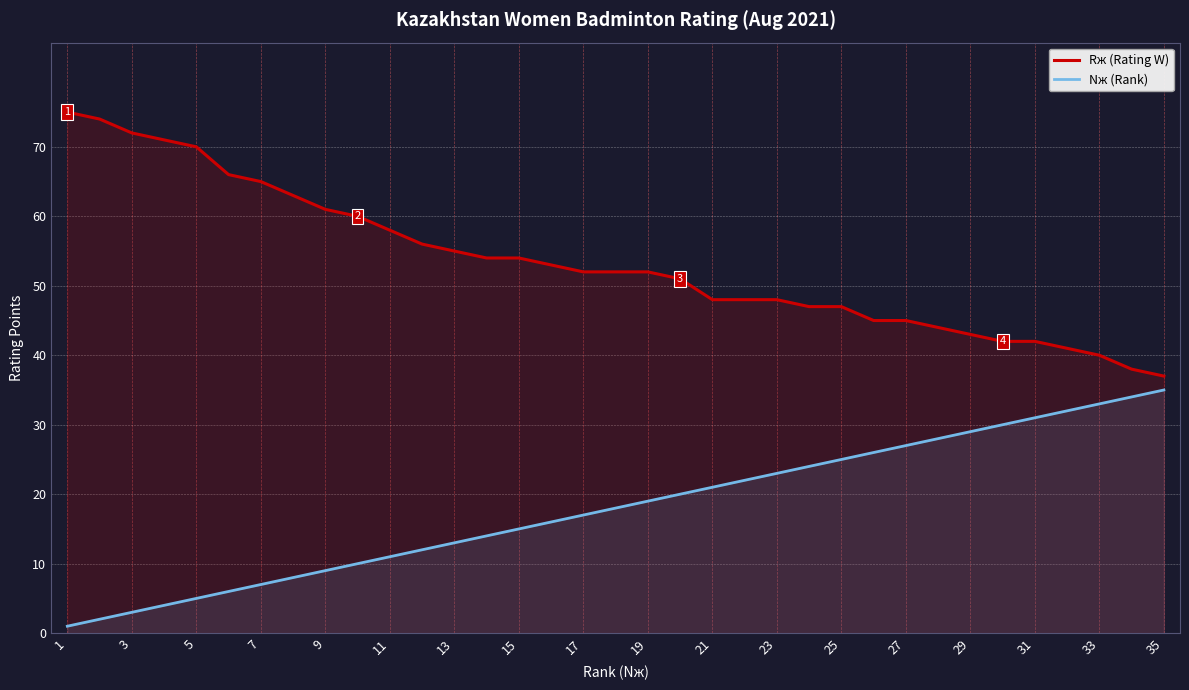

How many lines are shown in the chart?

2